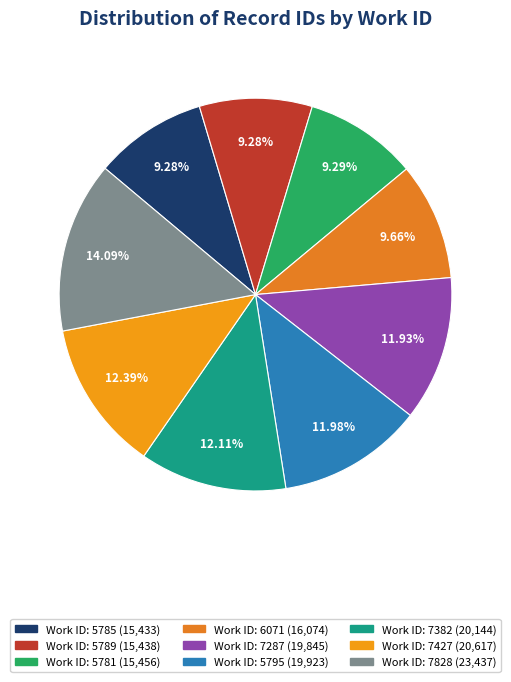

Which category has the smallest portion of the pie?

5785